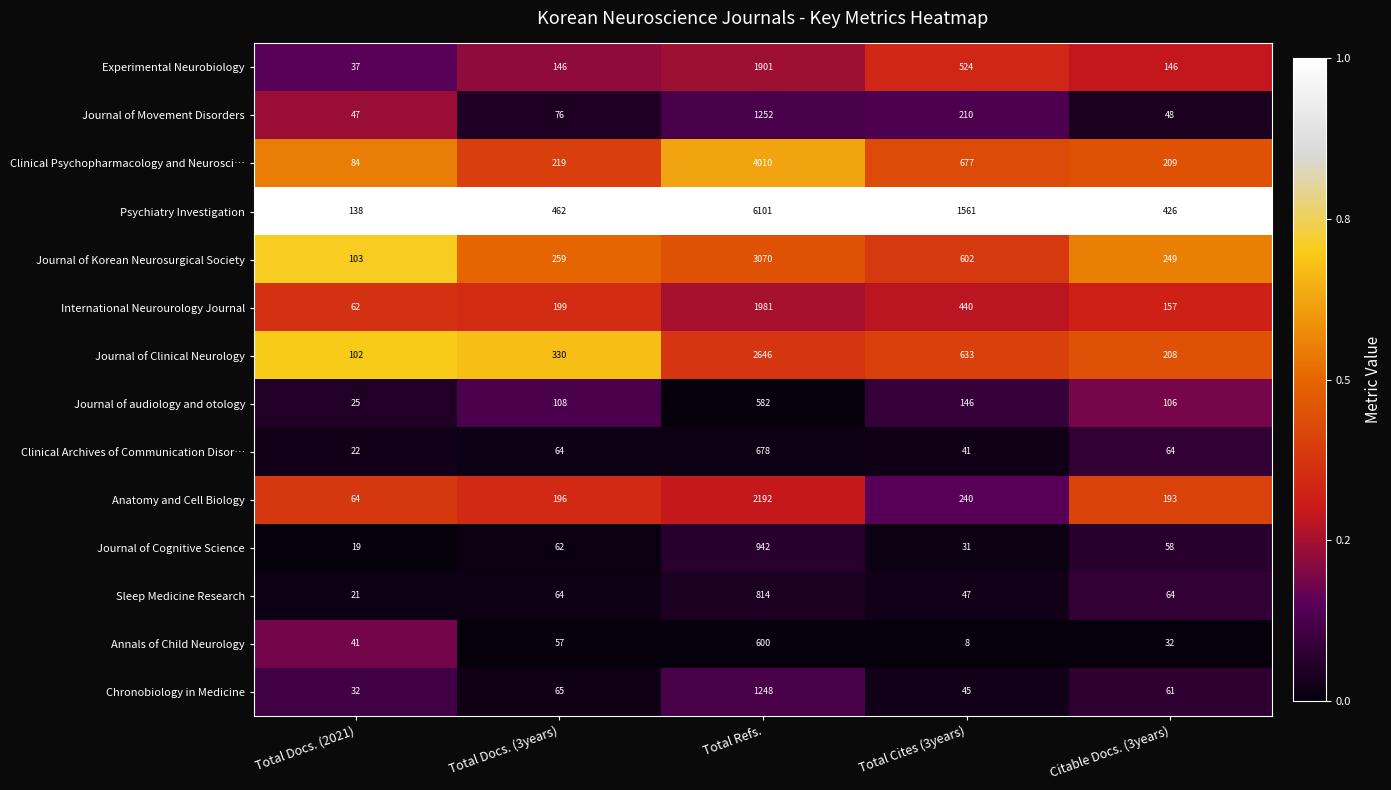

What is the difference between the highest and lowest values at Total Docs. (3years)?

405